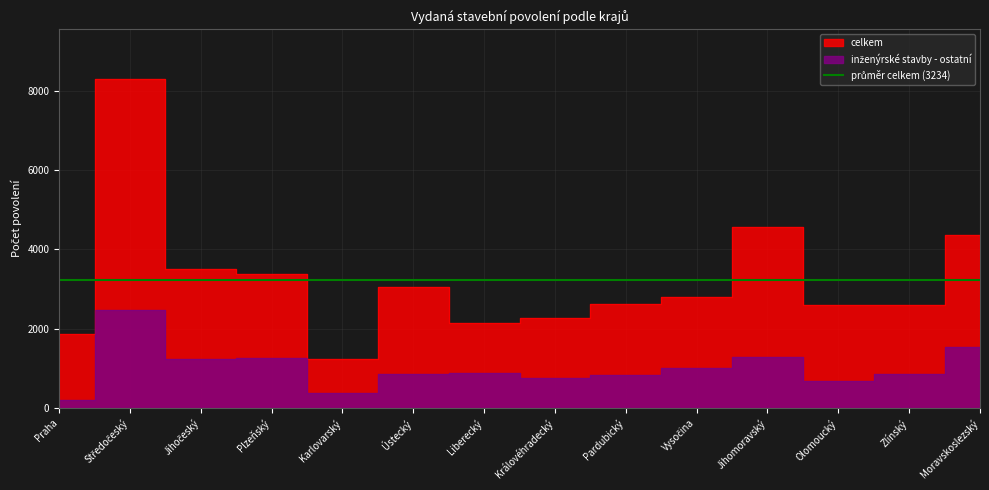

What is the total value across all series at Jihomoravský?

5838